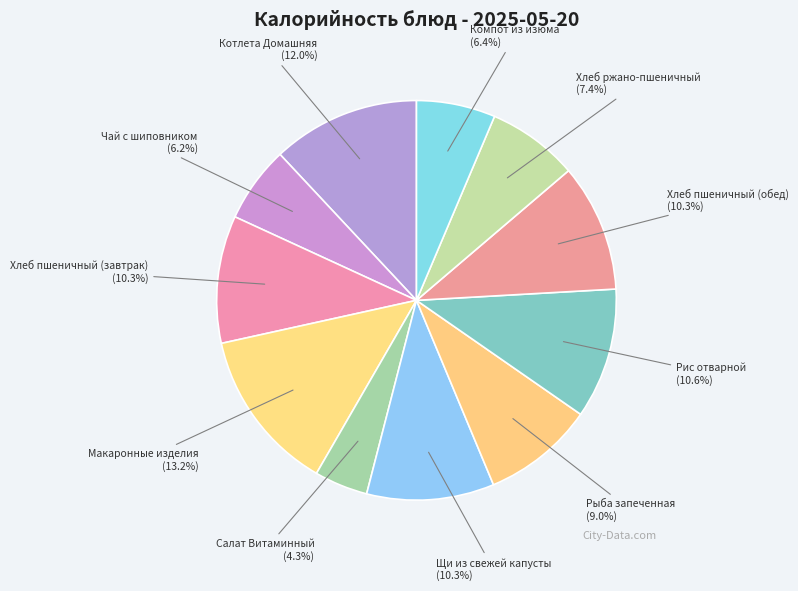

What is the largest slice in the pie chart?

Макаронные изделия